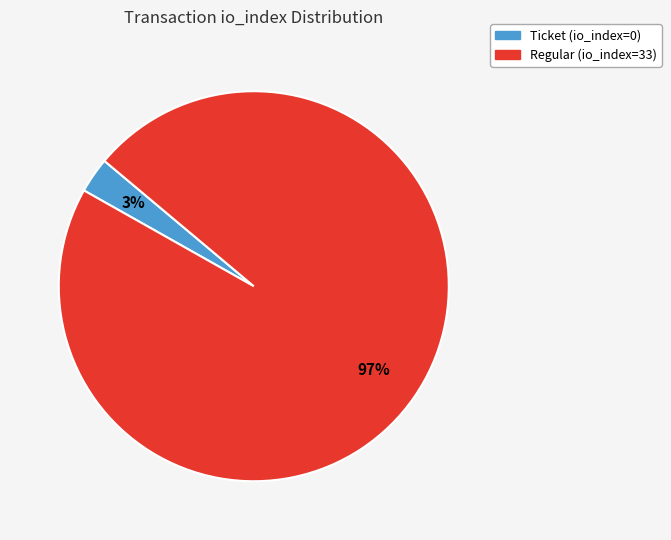

Is there any slice that represents more than half of the pie?

Yes